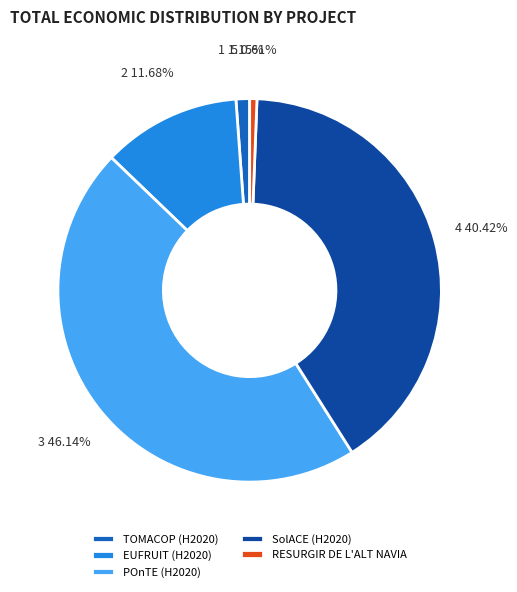

To the nearest percent, what percentage of the pie is RESURGIR DE L'ALT NAVIA?

1%